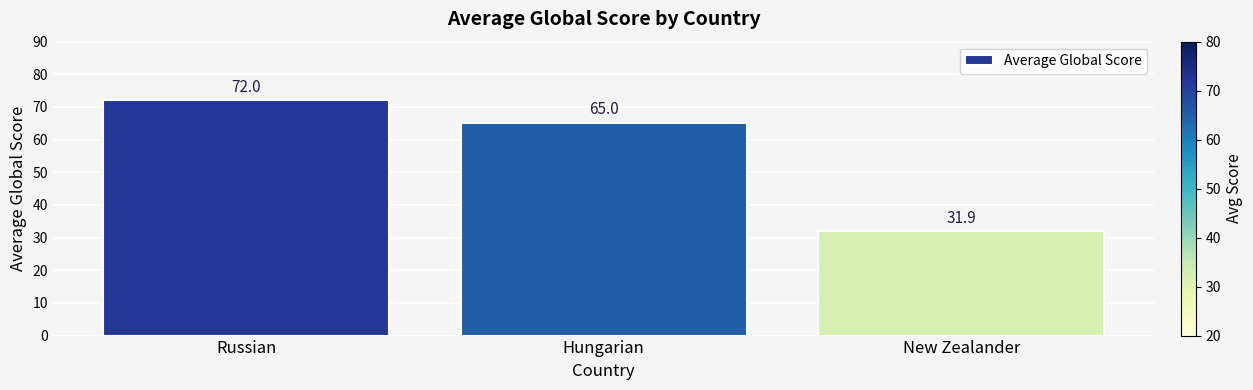

How many bars are there in total?

3